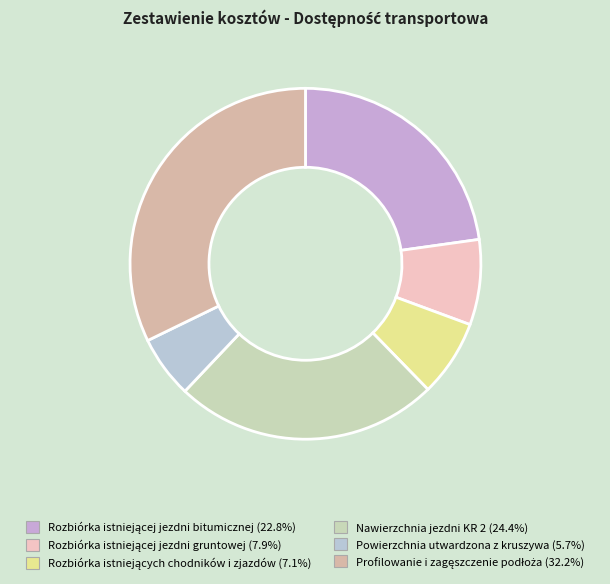

Count the number of slices in the pie.

6